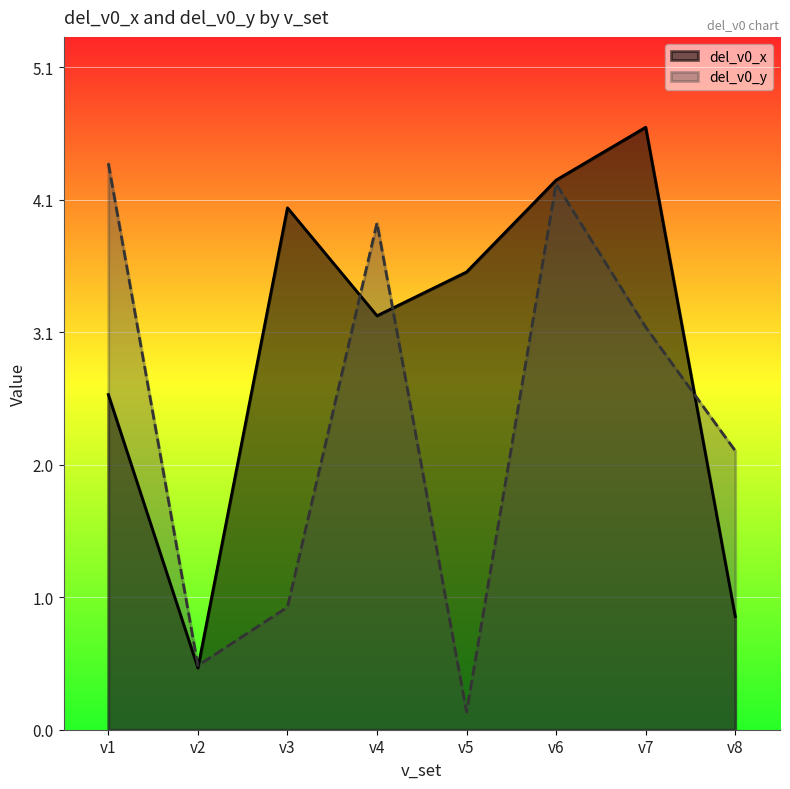

In del_v0_x line, how many points are higher than both neighbors (excluding endpoints)?

2